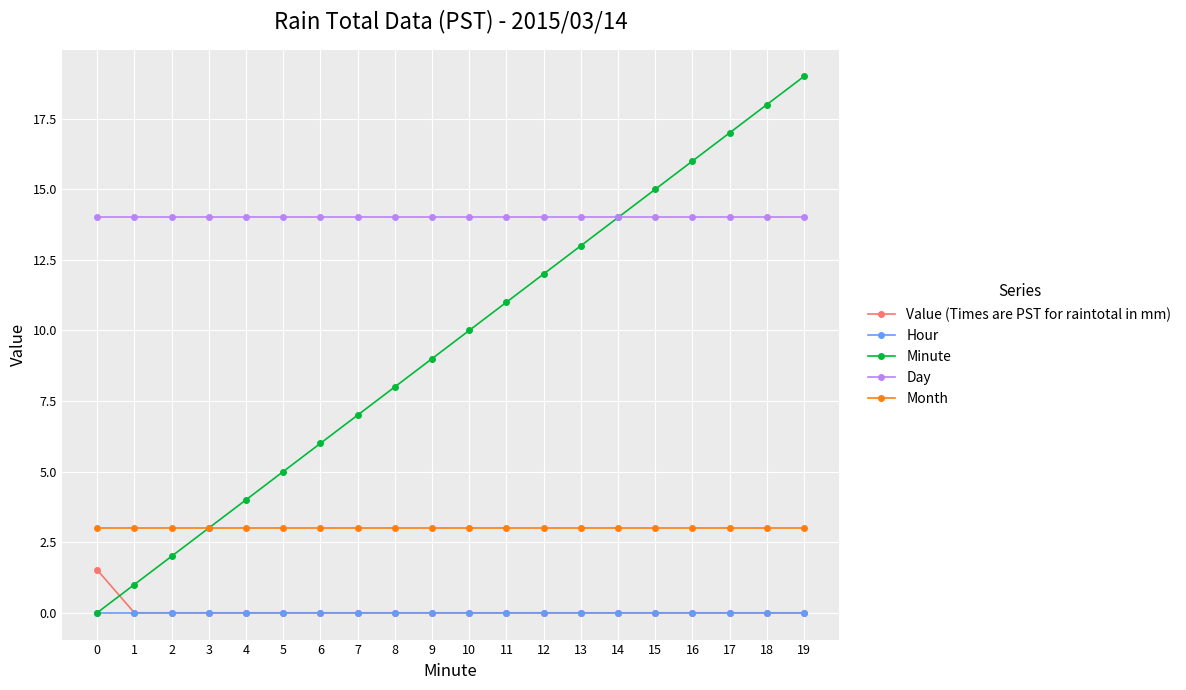

Reading left to right, what are all the values shown in this chart?

Value (Times are PST for raintotal in mm): 0=1.5	1=0.0	2=0.0	3=0.0	4=0.0	5=0.0	6=0.0	7=0.0	8=0.0	9=0.0	10=0.0	11=0.0	12=0.0	13=0.0	14=0.0	15=0.0	16=0.0	17=0.0	18=0.0	19=0.0
Hour: 0=0.0	1=0.0	2=0.0	3=0.0	4=0.0	5=0.0	6=0.0	7=0.0	8=0.0	9=0.0	10=0.0	11=0.0	12=0.0	13=0.0	14=0.0	15=0.0	16=0.0	17=0.0	18=0.0	19=0.0
Minute: 0=0.0	1=1.0	2=2.0	3=3.0	4=4.0	5=5.0	6=6.0	7=7.0	8=8.0	9=9.0	10=10.0	11=11.0	12=12.0	13=13.0	14=14.0	15=15.0	16=16.0	17=17.0	18=18.0	19=19.0
Day: 0=14.0	1=14.0	2=14.0	3=14.0	4=14.0	5=14.0	6=14.0	7=14.0	8=14.0	9=14.0	10=14.0	11=14.0	12=14.0	13=14.0	14=14.0	15=14.0	16=14.0	17=14.0	18=14.0	19=14.0
Month: 0=3.0	1=3.0	2=3.0	3=3.0	4=3.0	5=3.0	6=3.0	7=3.0	8=3.0	9=3.0	10=3.0	11=3.0	12=3.0	13=3.0	14=3.0	15=3.0	16=3.0	17=3.0	18=3.0	19=3.0